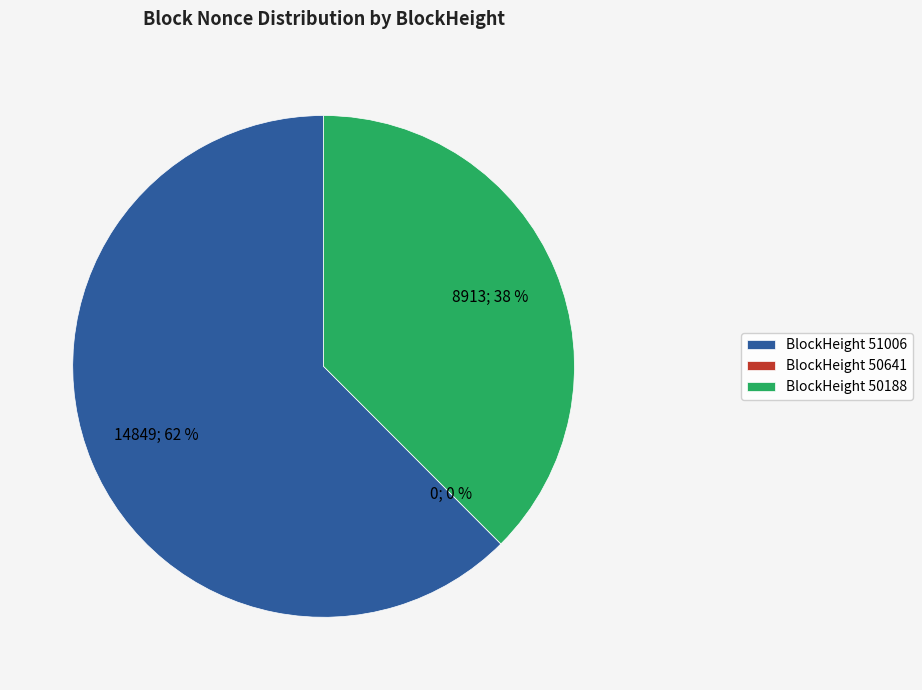

To the nearest percent, what is the combined percentage of 50641 and 50188?

38%